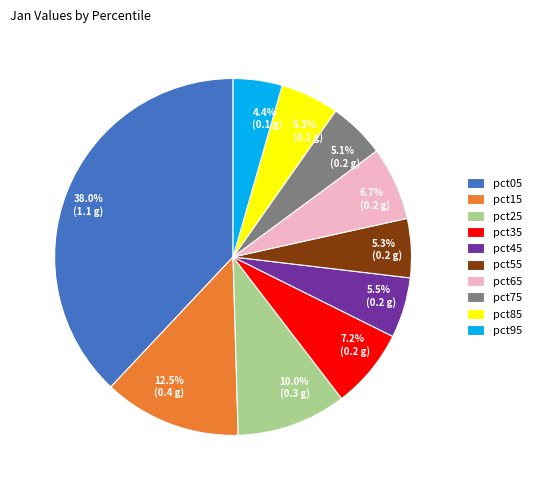

To the nearest percent, what percentage of the pie is pct65?

7%